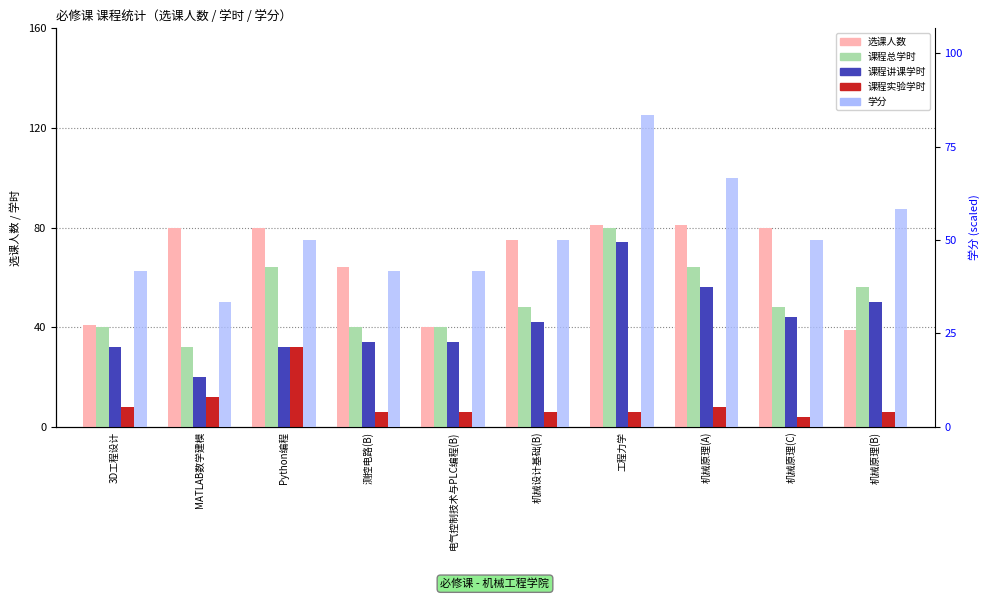

How many bars are there in total?

50